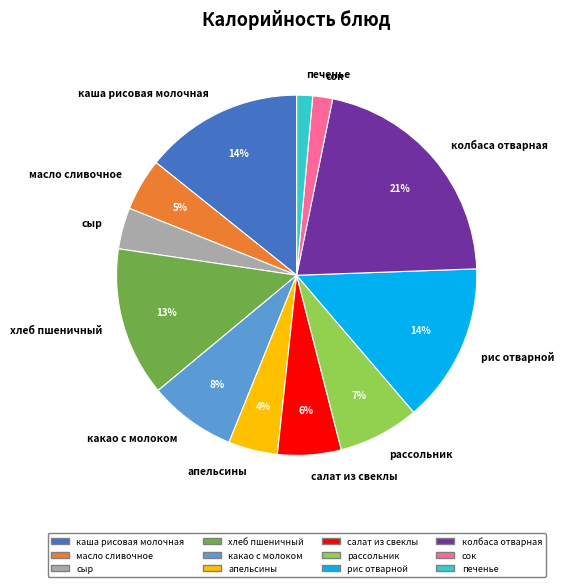

Between хлеб пшеничный and какао с молоком, which is larger?

хлеб пшеничный